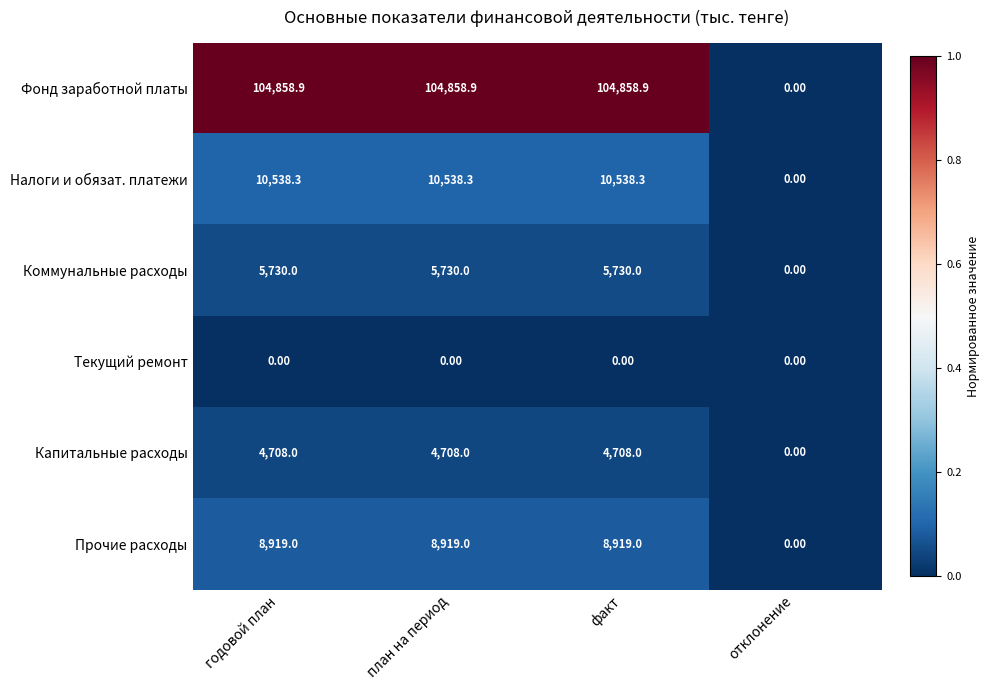

Which series has the largest total across all categories?

Фонд заработной платы